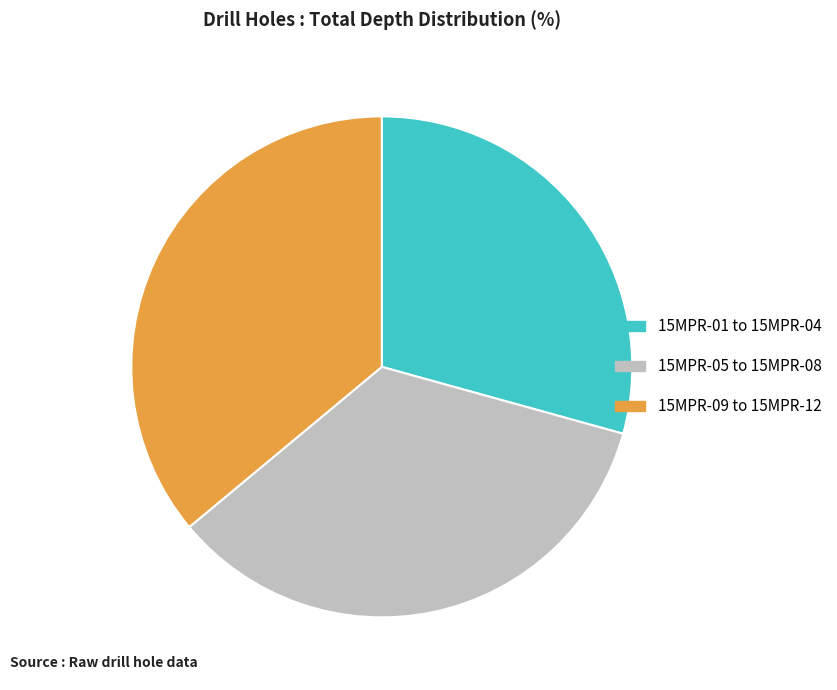

The 15MPR-01 to 15MPR-04 slice represents 35% of the pie. True or false?

False